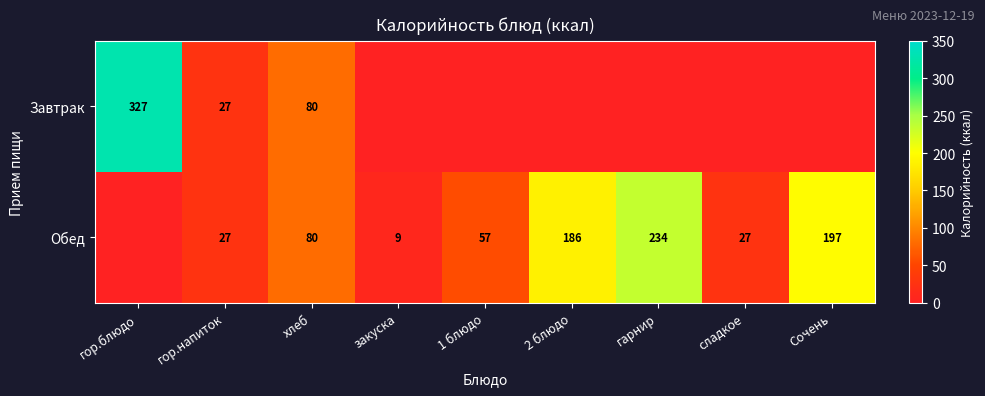

Is it true that Завтрак equals 327 at гор.блюдо?

True